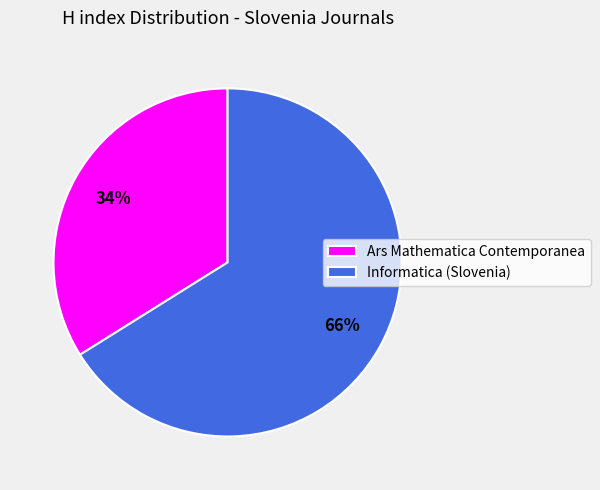

Is the sum of Informatica (Slovenia) and Ars Mathematica Contemporanea greater than half?

Yes